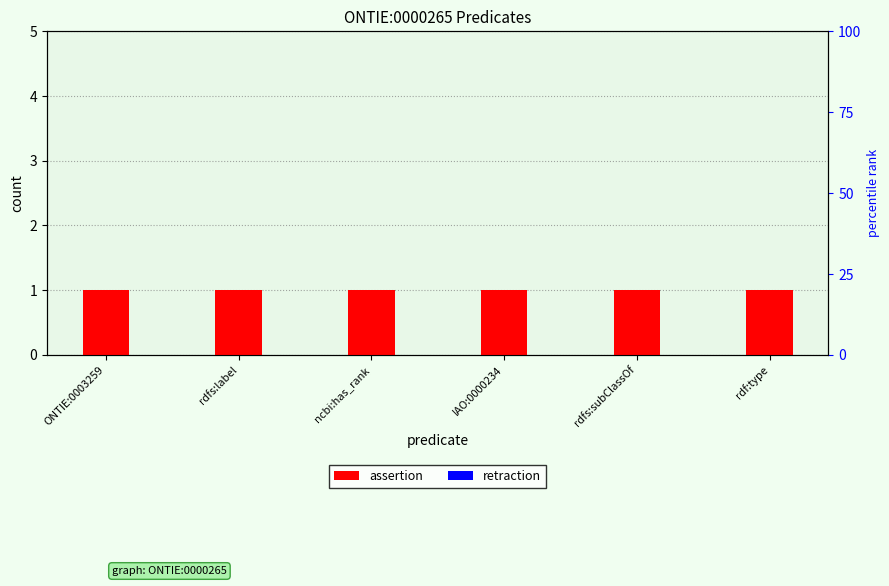

Reading left to right, transcribe all the data shown in this chart.

assertion: 1	1	1	1	1	1
retraction: 0	0	0	0	0	0